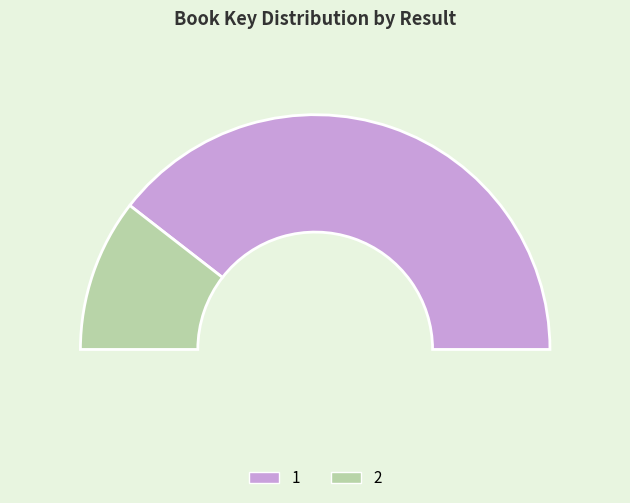

Rank the categories by value from lowest to highest.

2, 1